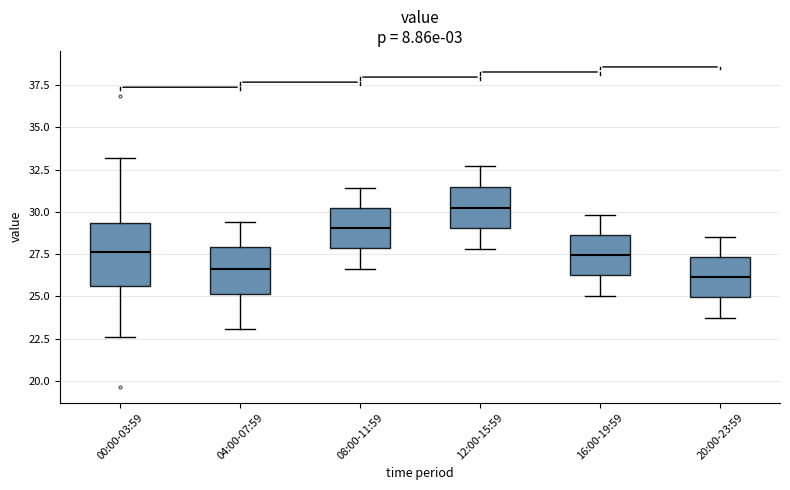

Which box's median line is the lowest?

20:00-23:59